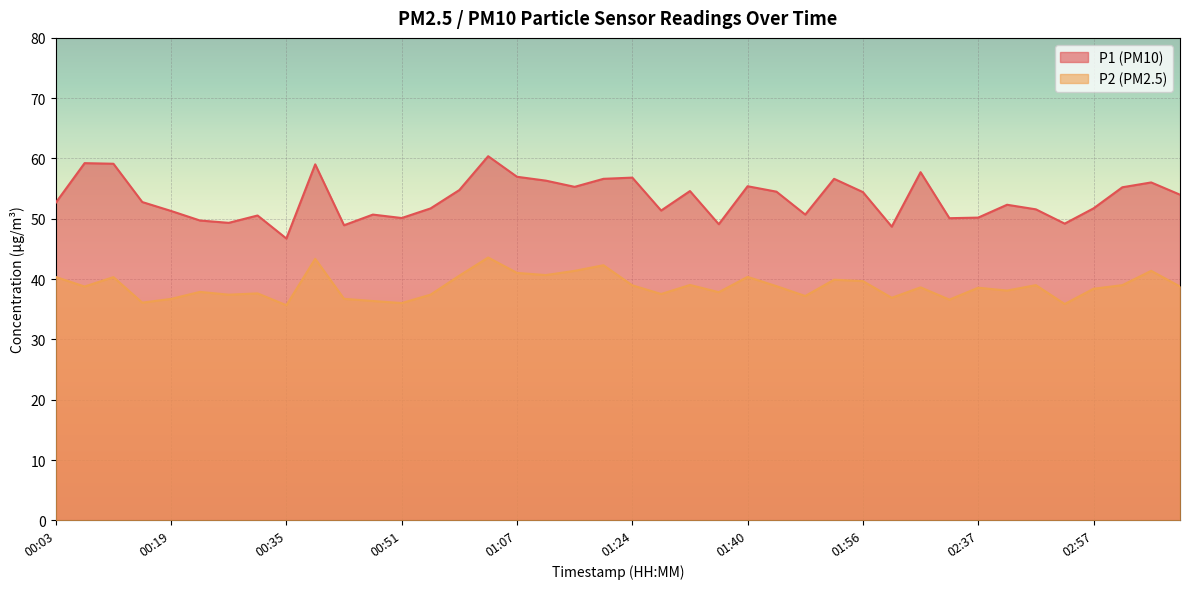

What is the label of the 40th point from the left?

03:09